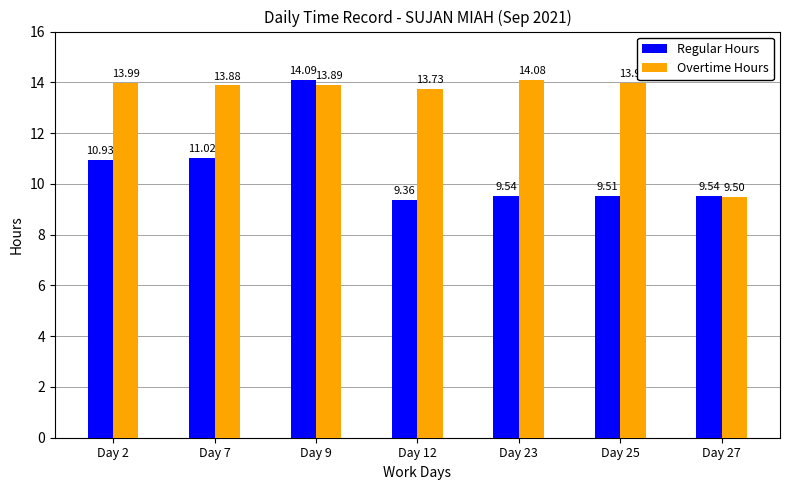

True or false: Overtime Hours has a value of 12.4 at Day 27.

False